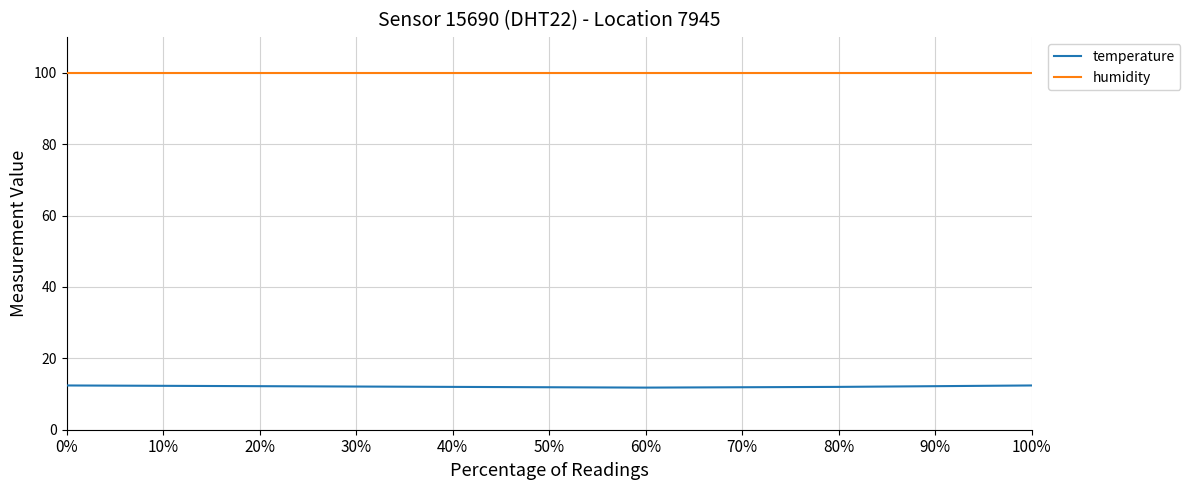

What is the difference between the highest and lowest values at 90%?

87.7